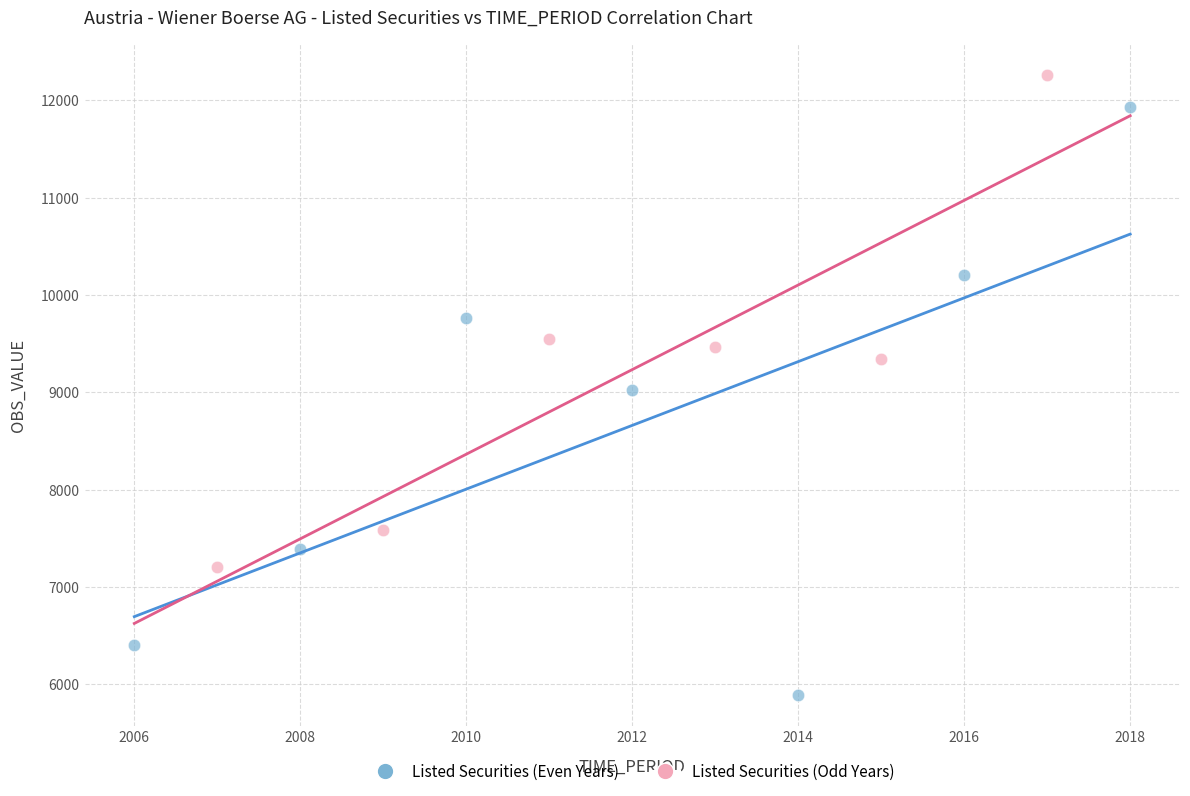

Which series contains the highest Y value?

Listed Securities (Odd Years)